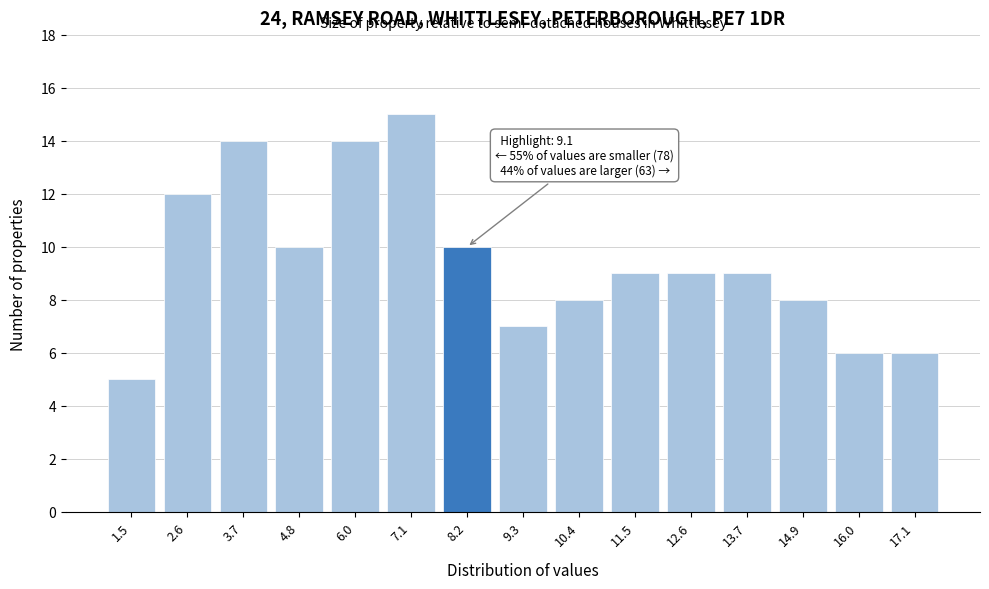

Reading left to right, extract all data points from this chart.

1.5=5	2.6=12	3.7=14	4.8=10	6.0=14	7.1=15	8.2=10	9.3=7	10.4=8	11.5=9	12.6=9	13.7=9	14.9=8	16.0=6	17.1=6